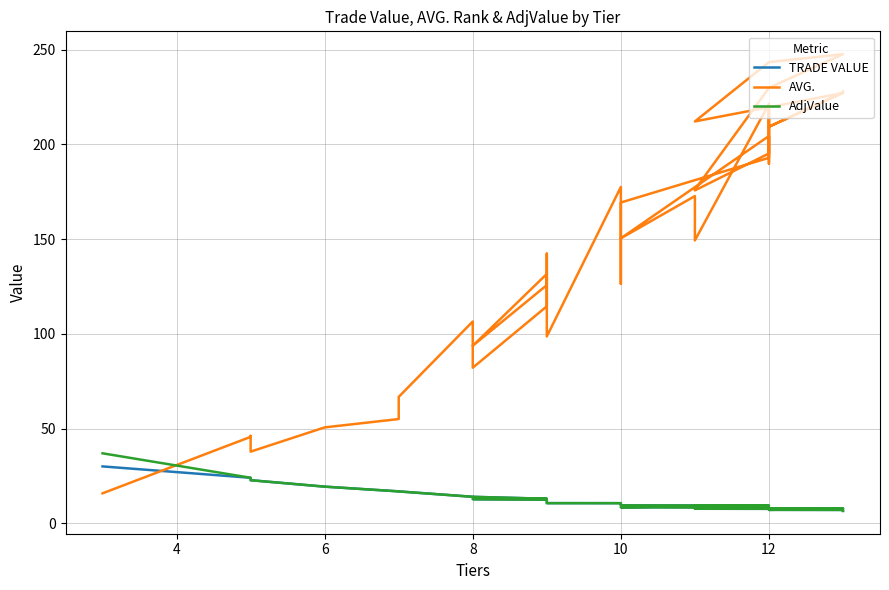

How many lines are shown in the chart?

3